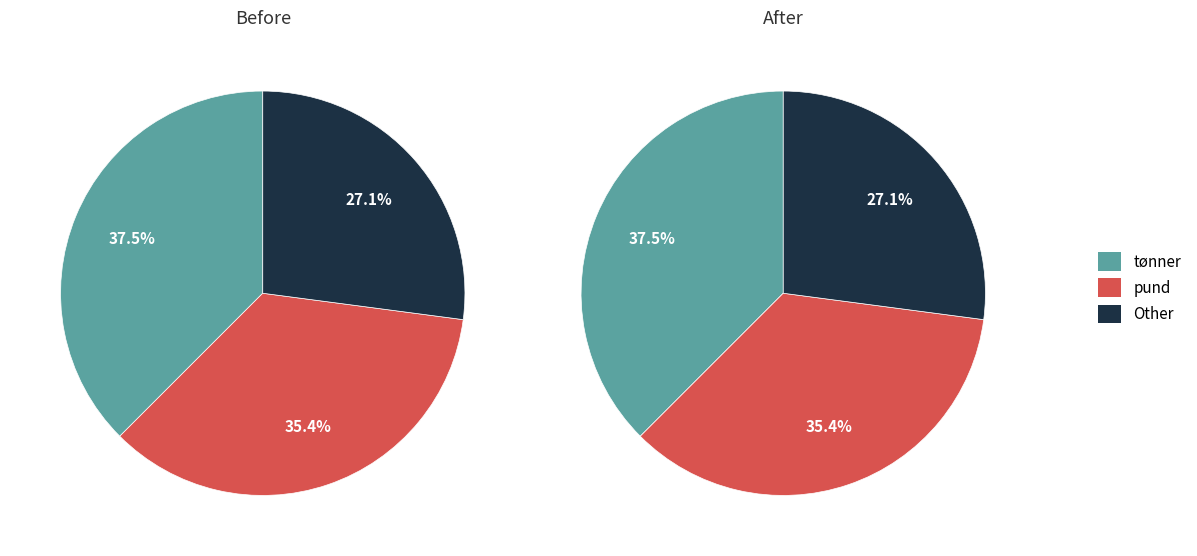

Does bismerpund account for over 50% of the chart?

No